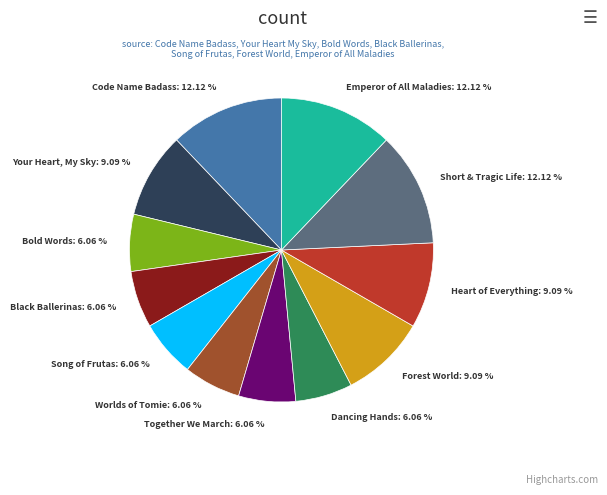

Between Forest World and Emperor of All Maladies, which is larger?

Emperor of All Maladies